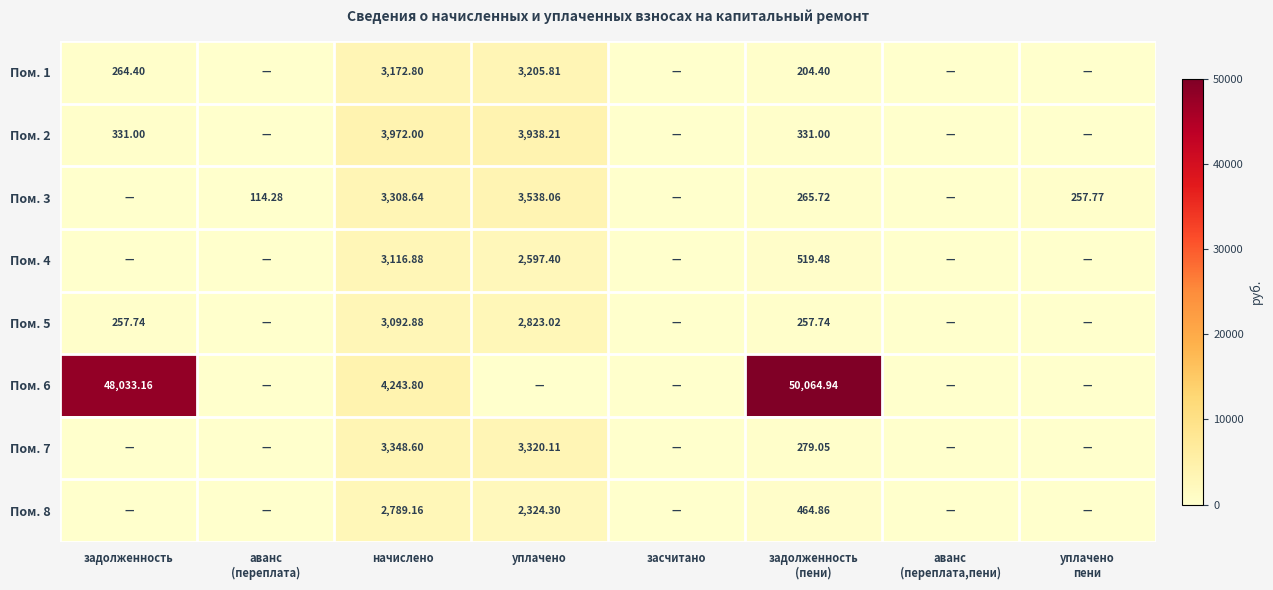

What is the average value of the Пом. 2 series?

1071.5